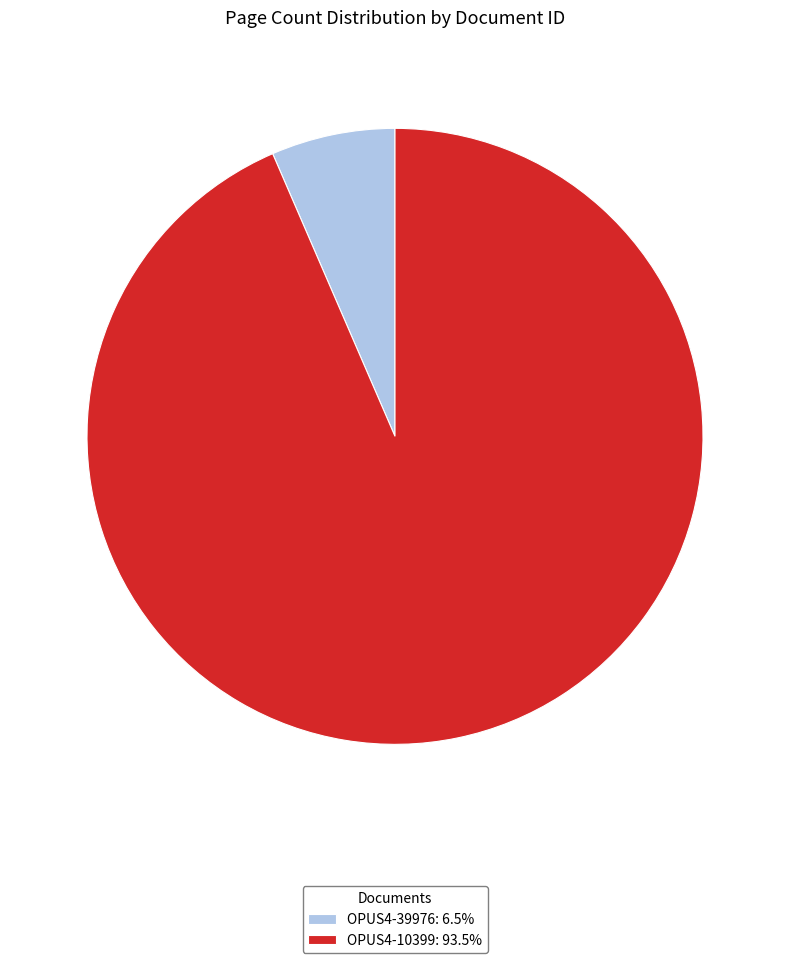

Which category has the biggest portion of the pie?

OPUS4-10399